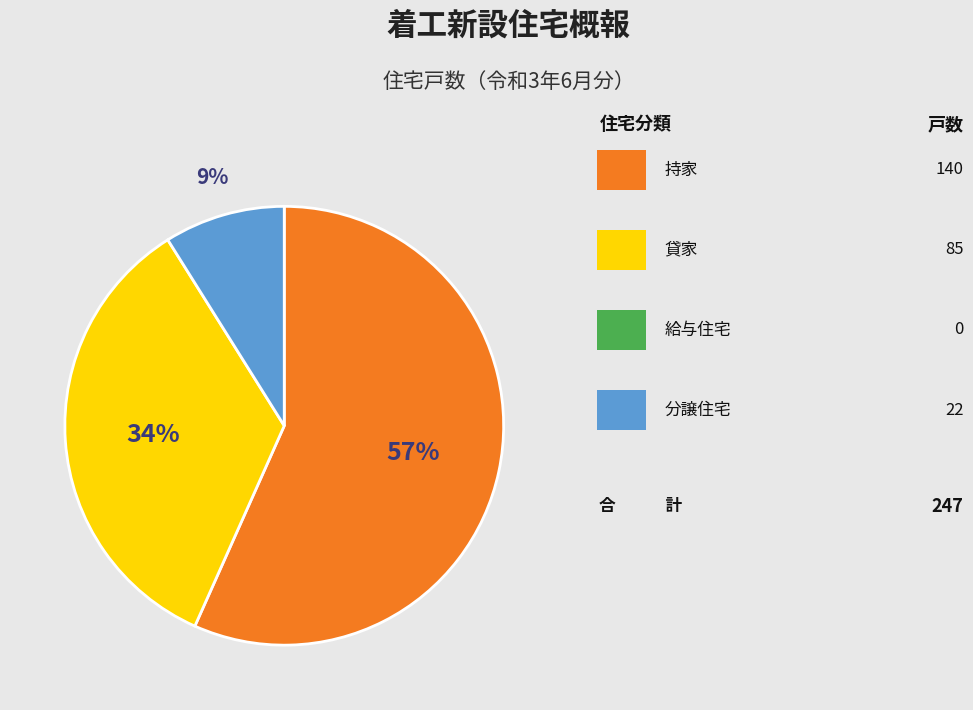

To the nearest percent, what is the average slice percentage?

33%